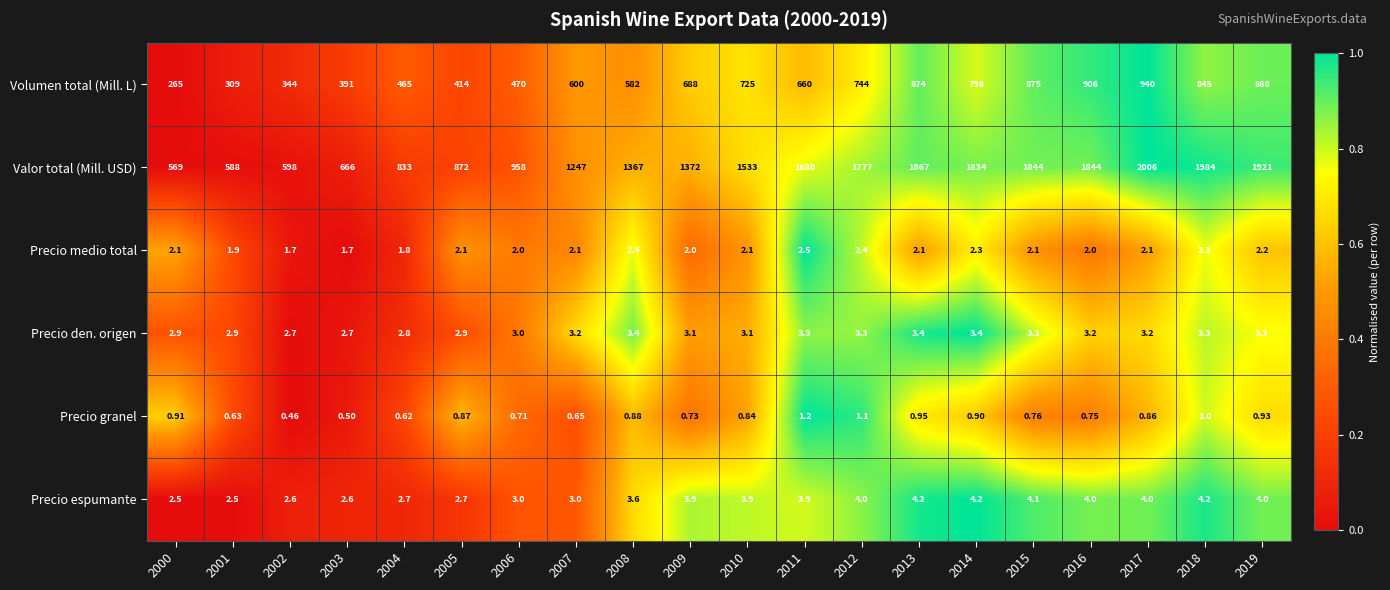

What is the spread (max minus min) of values at 2011?

1678.8